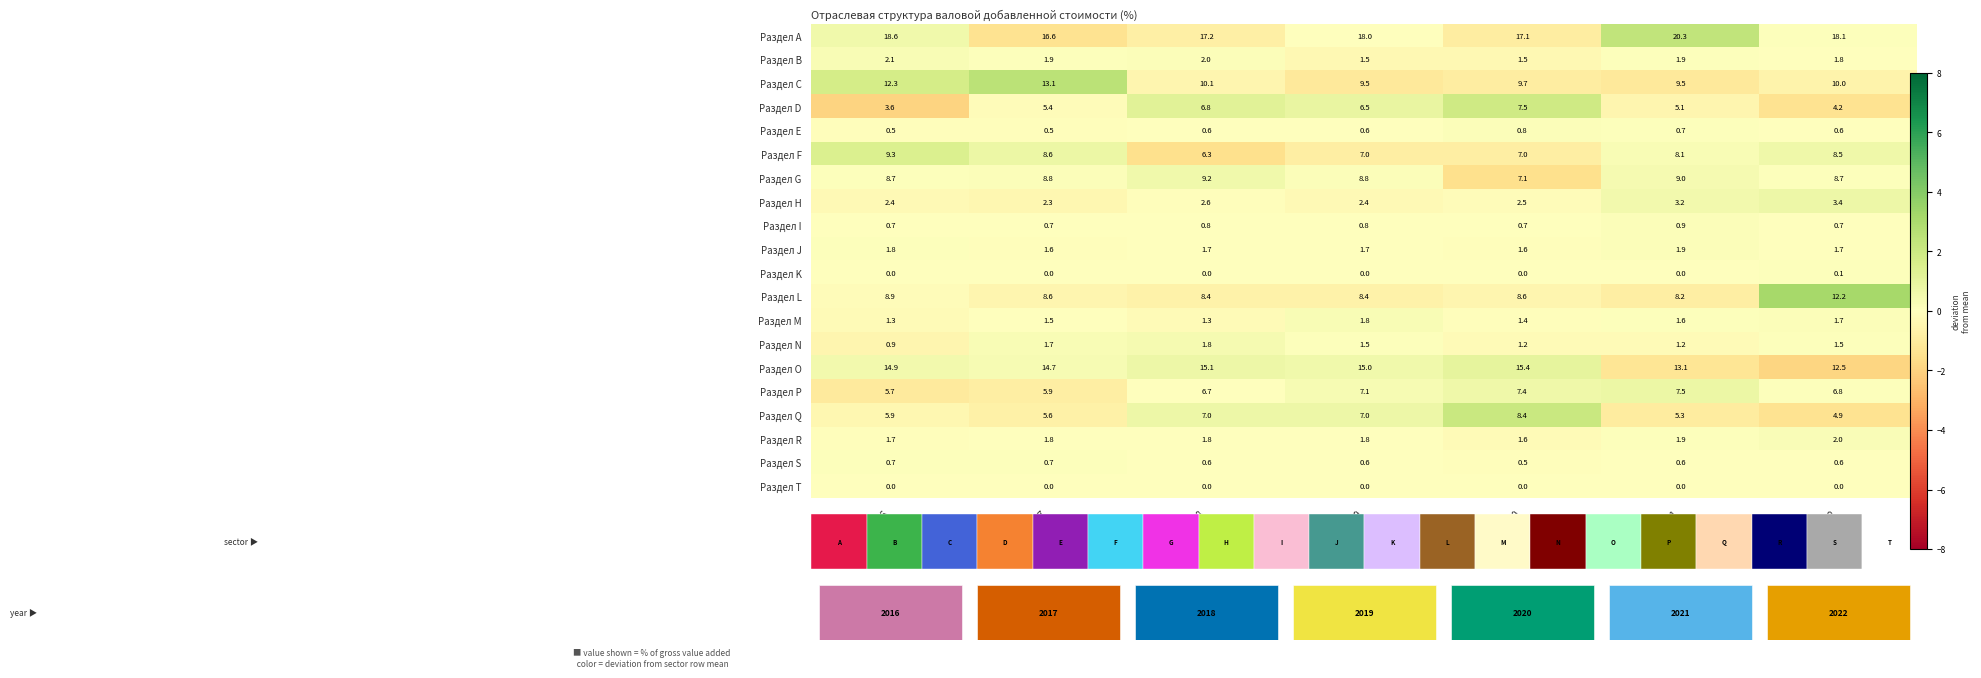

Where does the Раздел Q series first go above 0?

2018